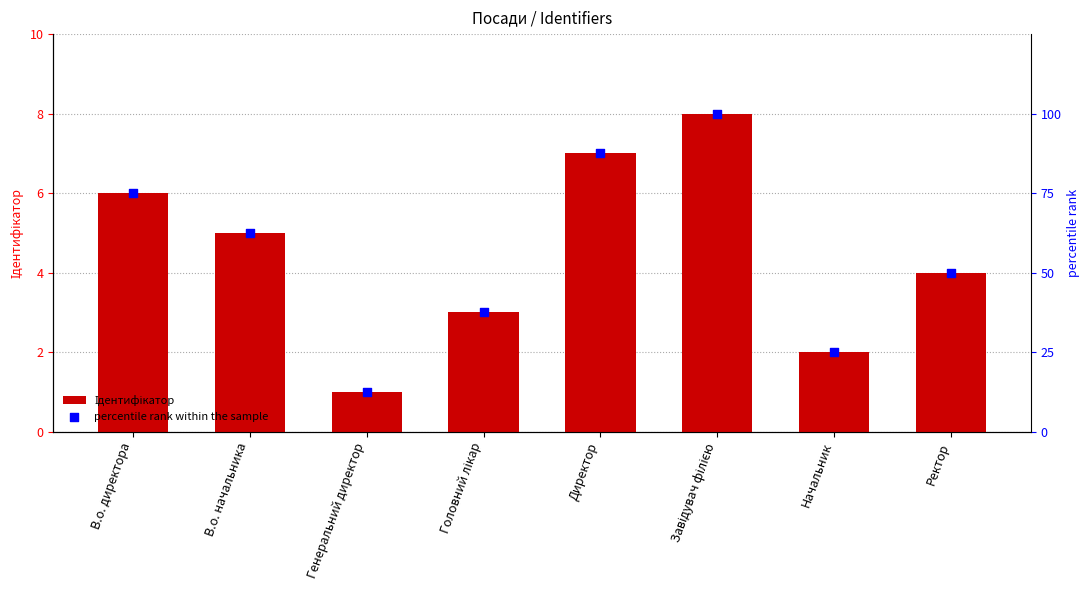

At how many categories does at least one series exceed 98?

1